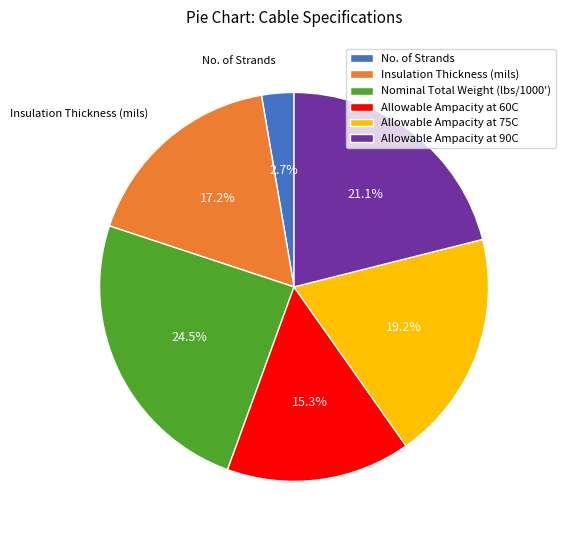

To the nearest percent, what is the difference between the largest and smallest slice percentages?

22%